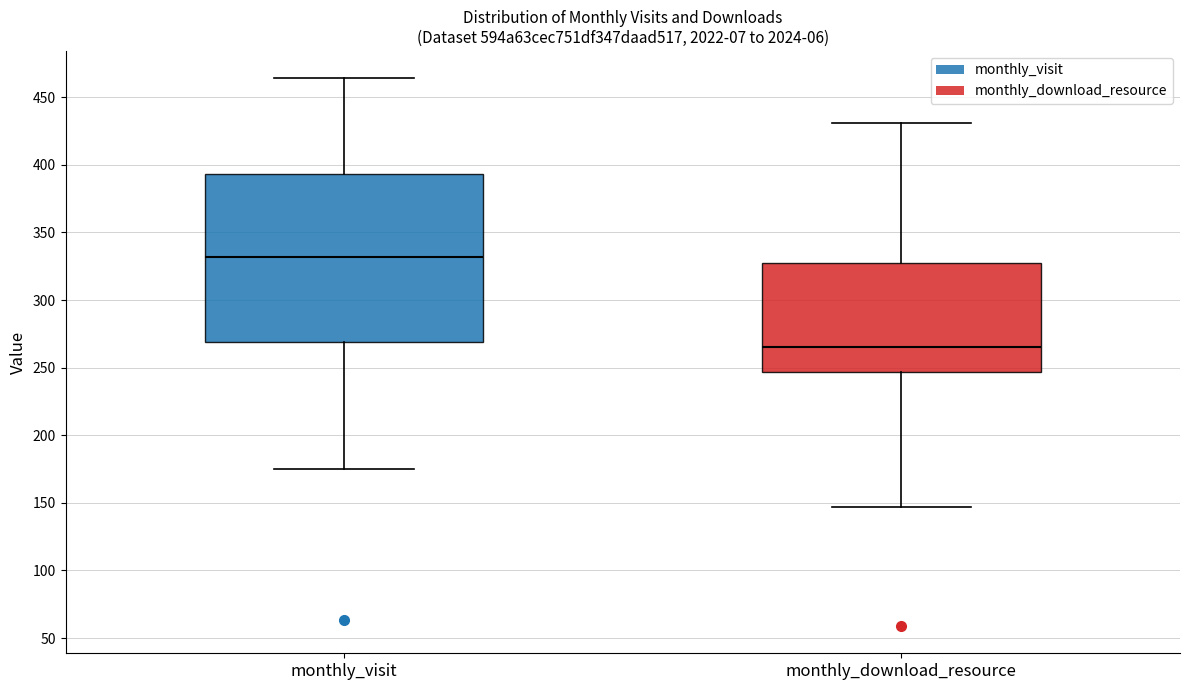

Reading left to right, transcribe this box plot: for each box, give where its median line is, the range the box spans, and where its two whiskers end, as read against the y-axis. The values are not printed on the chart, so give them approximately, as read against the axis.

monthly_visit: median 330, box 270 to 395, whiskers 175 to 465
monthly_download_resource: median 265, box 245 to 330, whiskers 145 to 430